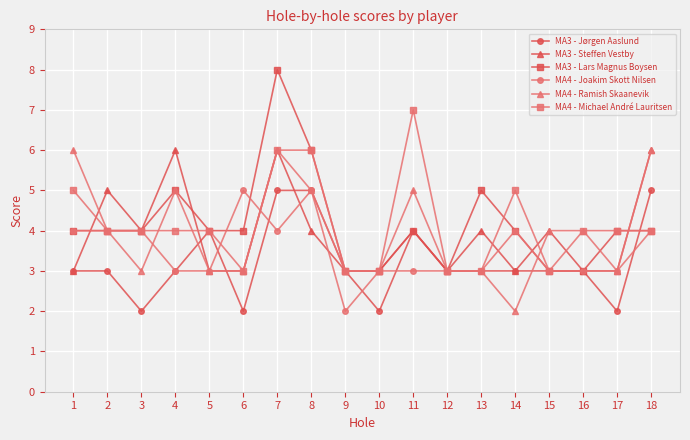

What is the total value across all series at 12?

18